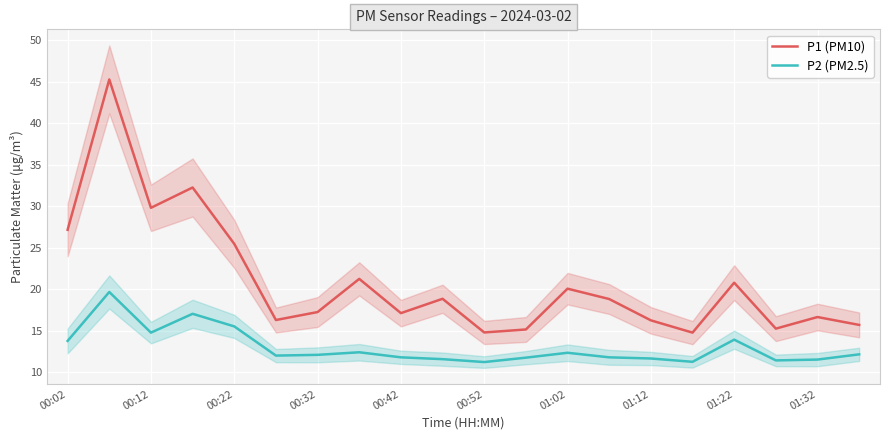

The value of P1 (PM10) at 13 is 4.5. True or false?

False